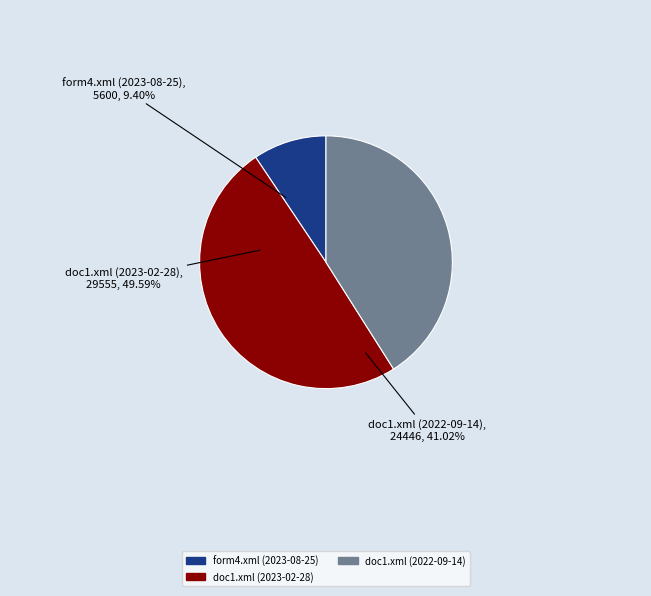

How many slices are in this pie chart?

3